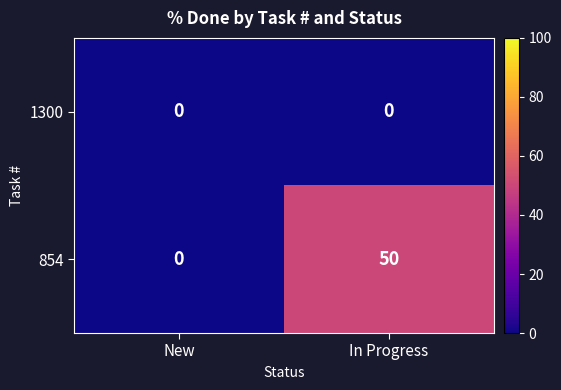

The 854 series shows -17 at New. True or false?

False